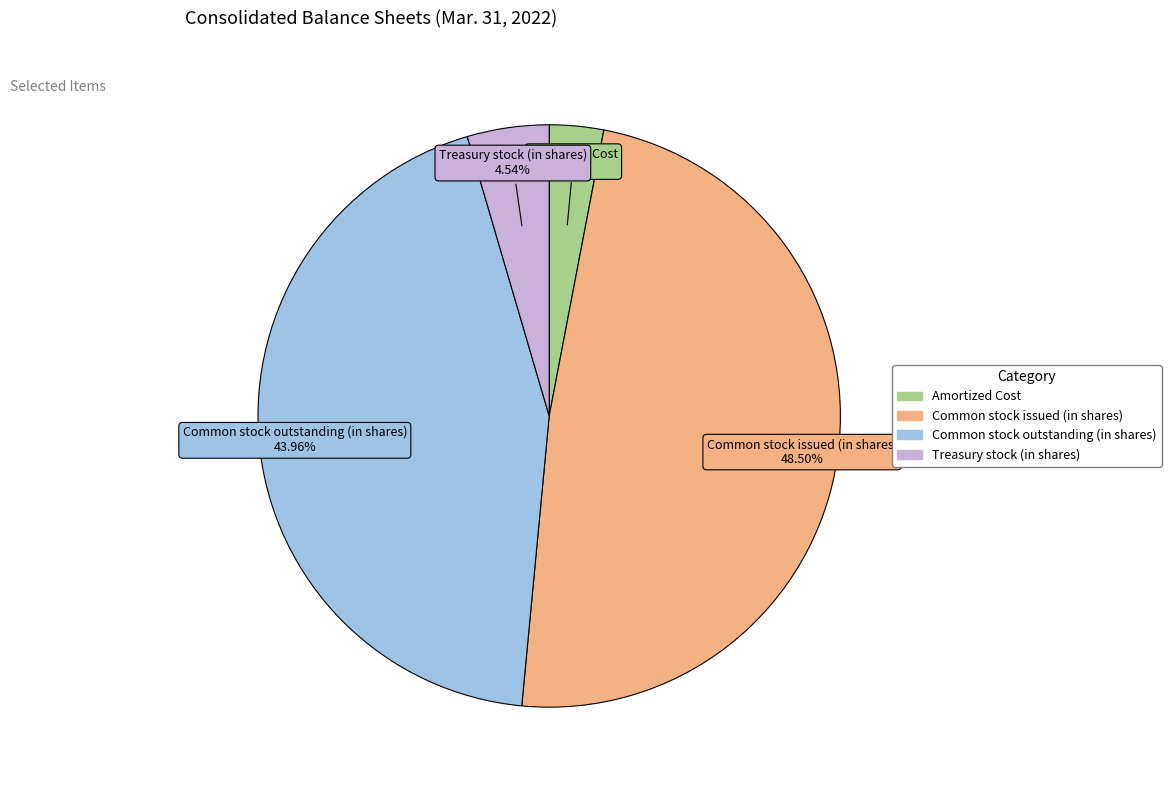

What is the largest slice in the pie chart?

Common stock issued (in shares)